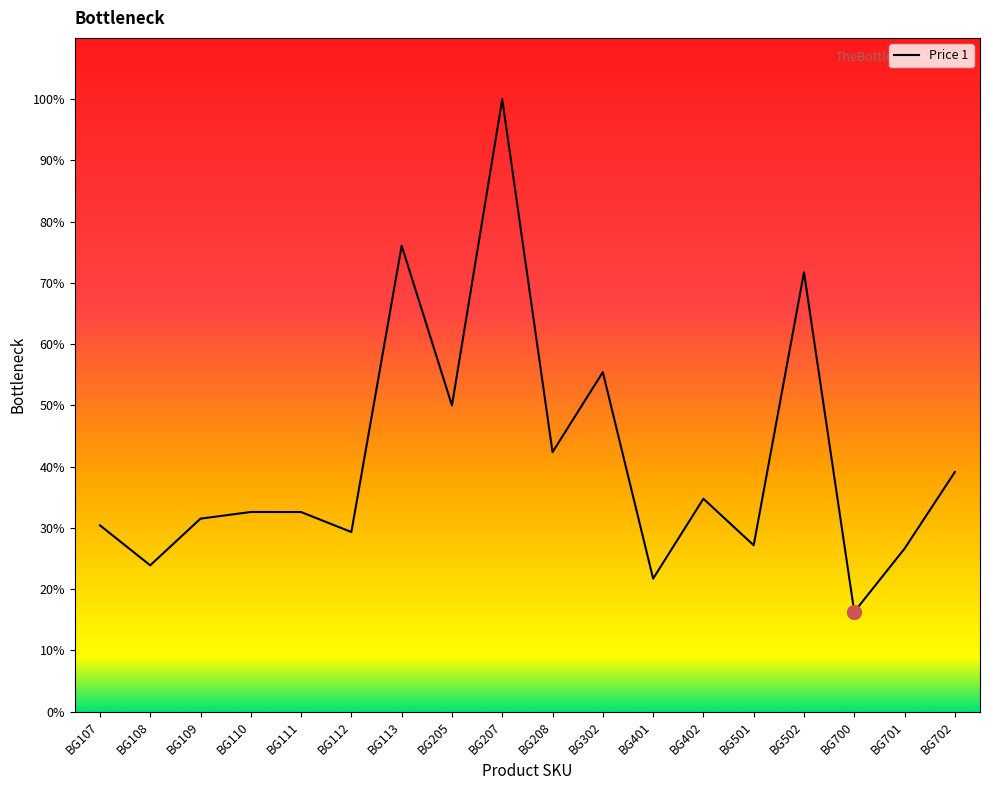

What is the maximum value shown in the chart?

100.0